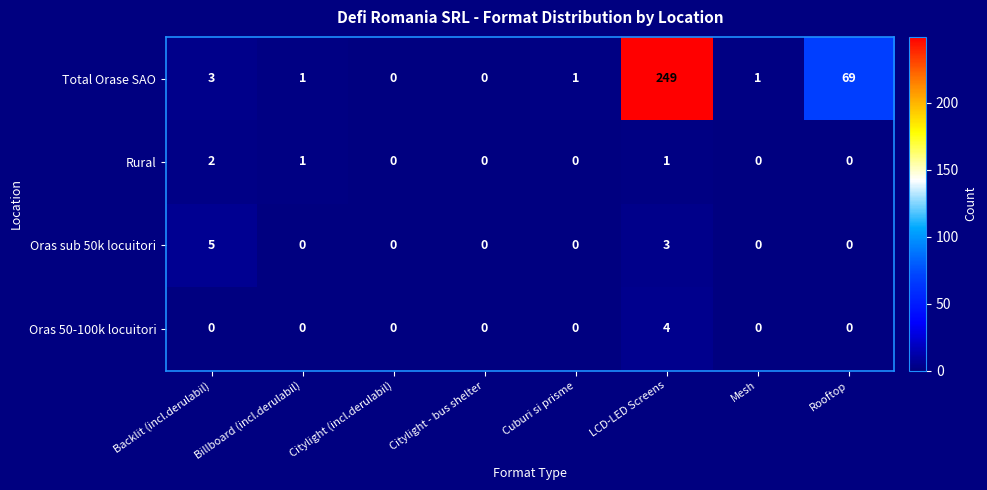

Which category has the highest value in the Oras 50-100k locuitori series?

LCD-LED Screens